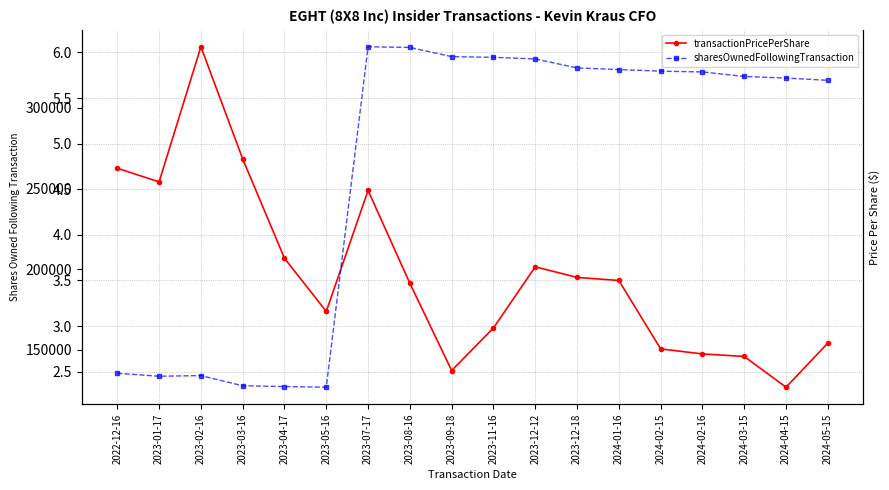

Where is the first local minimum for transactionPricePerShare?

2023-01-17